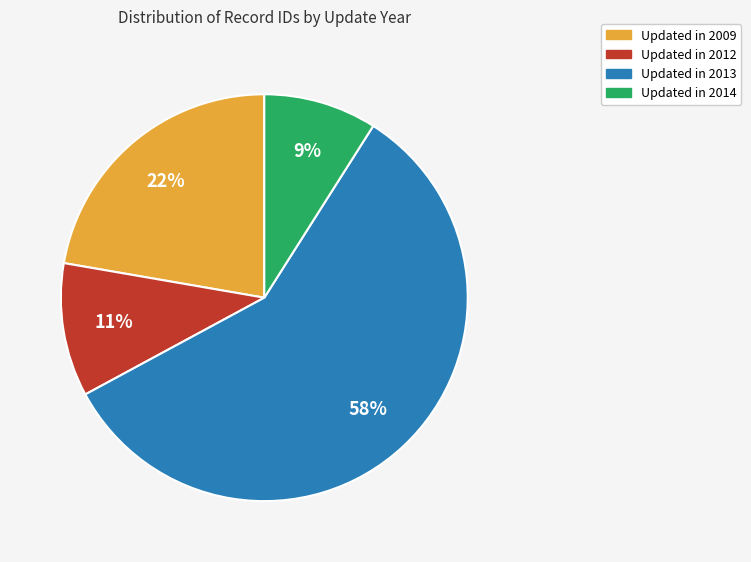

To the nearest percent, what is the difference between the largest and smallest slice percentages?

49%